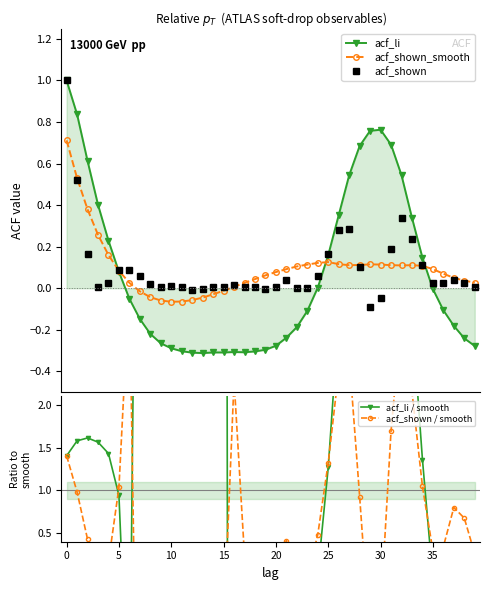

True or false: acf_shown_smooth has a value of 0.0 at 18.

True